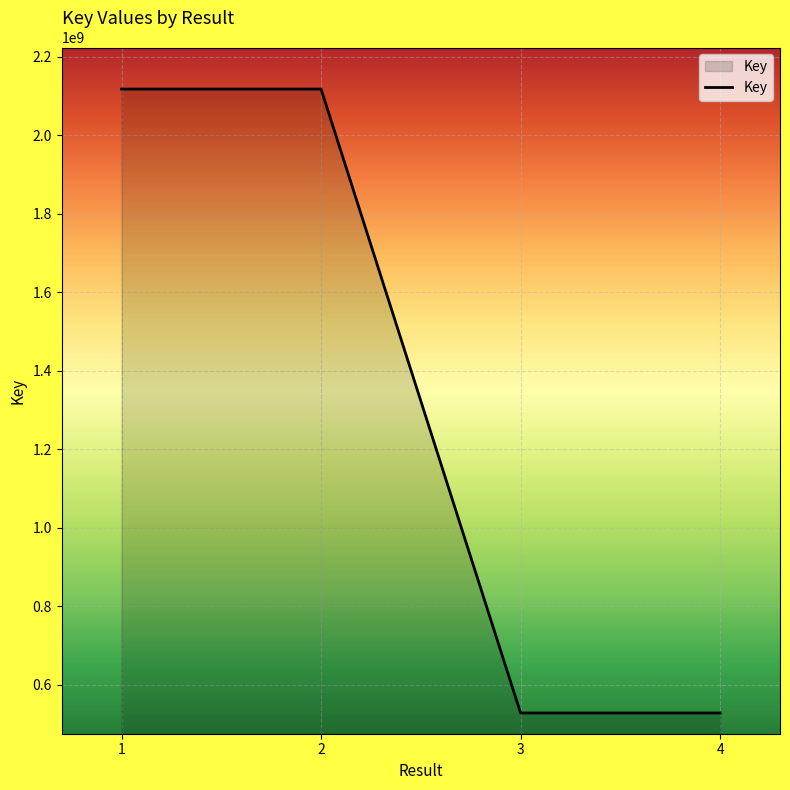

The value at 3 is 947421986. True or false?

False